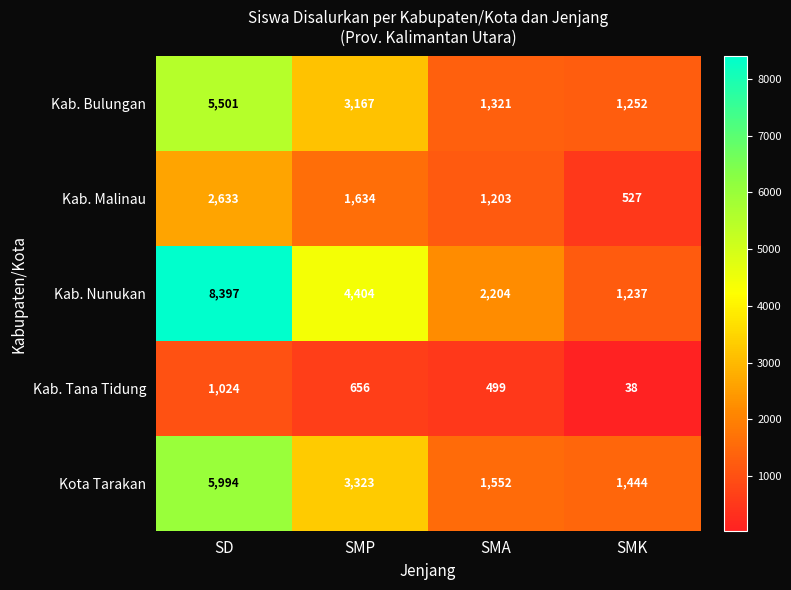

At how many categories does at least one series exceed 336?

4